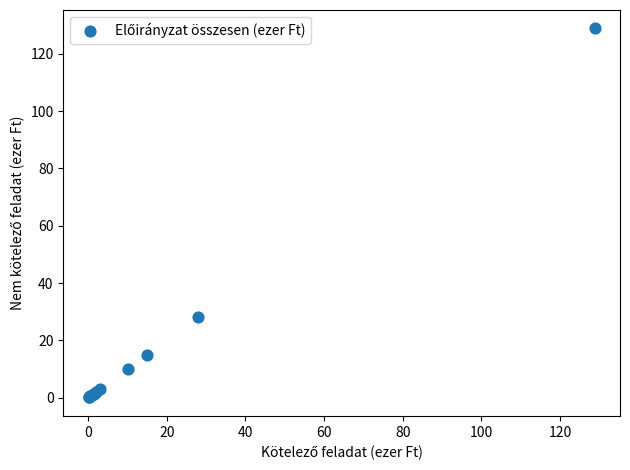

What Y value in the scatter plot is closest to 64?

28.0